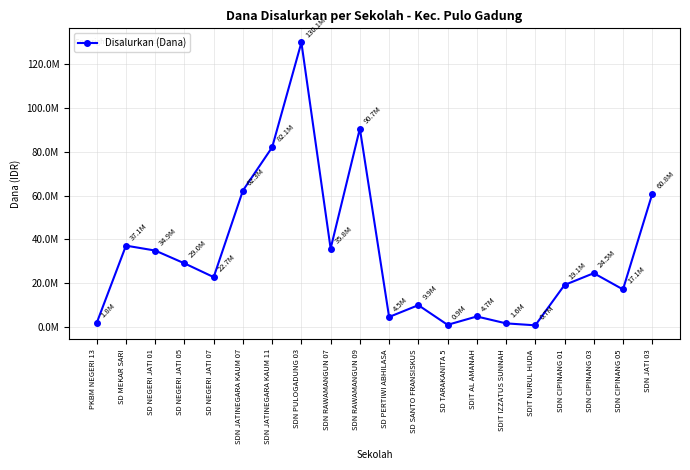

What is the change in value from SD NEGERI JATI 05 to SDN RAWAMANGUN 07?

+6750000